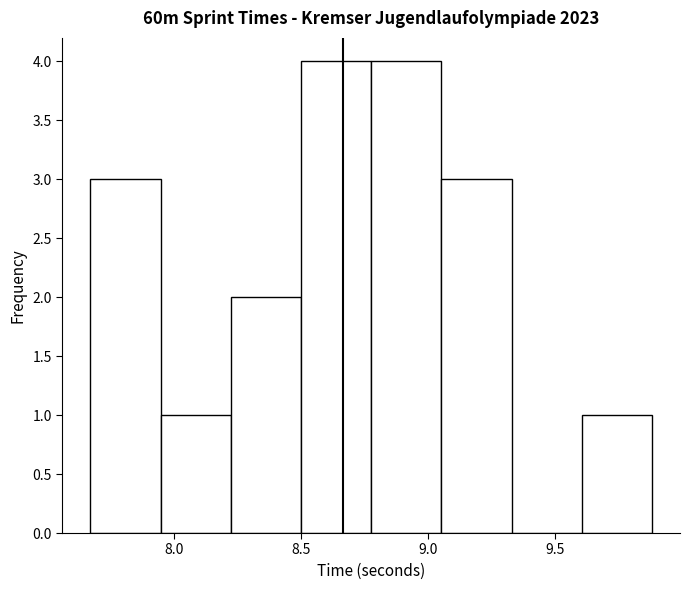

Reading left to right, list every bar in this chart as the range it spans on the x-axis followed by its height. Neither the bar edges nor the heights are printed on the chart, so give them approximately, as read against the axes.

7.65 to 7.95: 3
7.95 to 8.20: 1
8.20 to 8.50: 2
8.50 to 8.80: 4
8.80 to 9.05: 4
9.05 to 9.35: 3
9.35 to 9.60: 0
9.60 to 9.90: 1